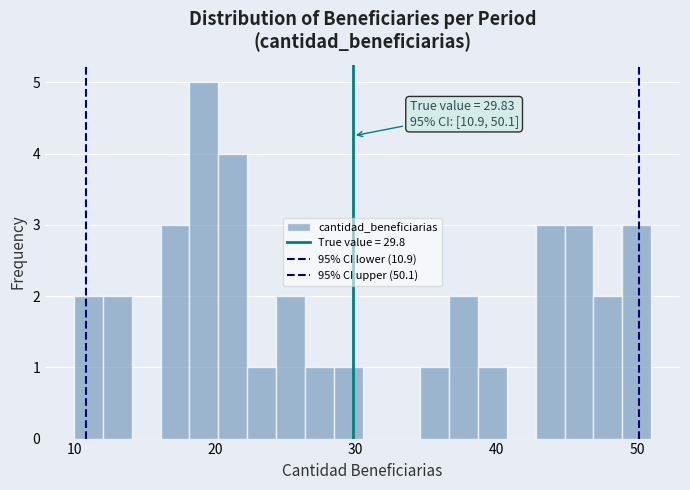

Read against the x-axis, roughly where is the centre of the tallest bar?

19